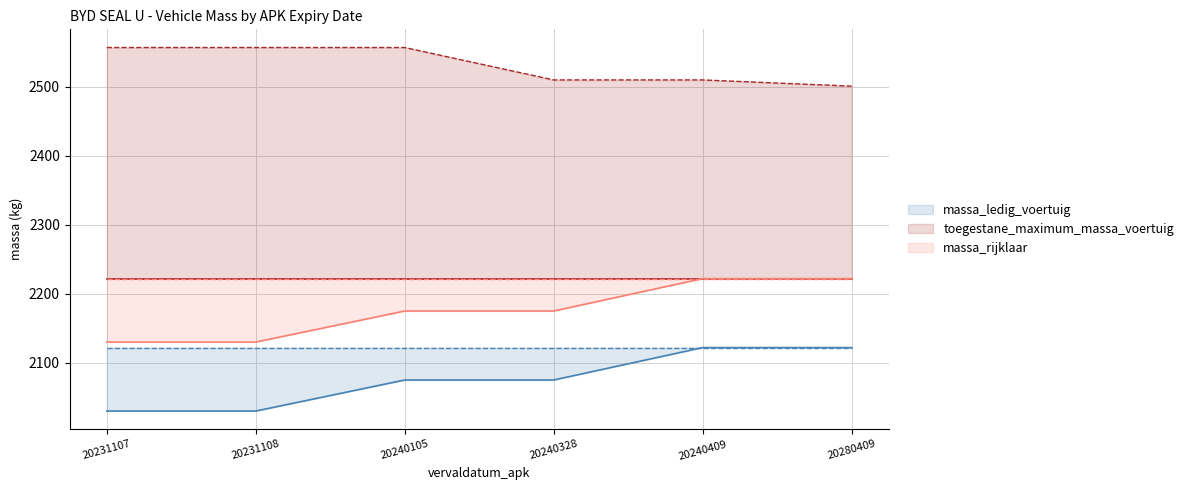

What is the sum of the massa_ledig_voertuig_min values at 20240105 and 20240409?

4197